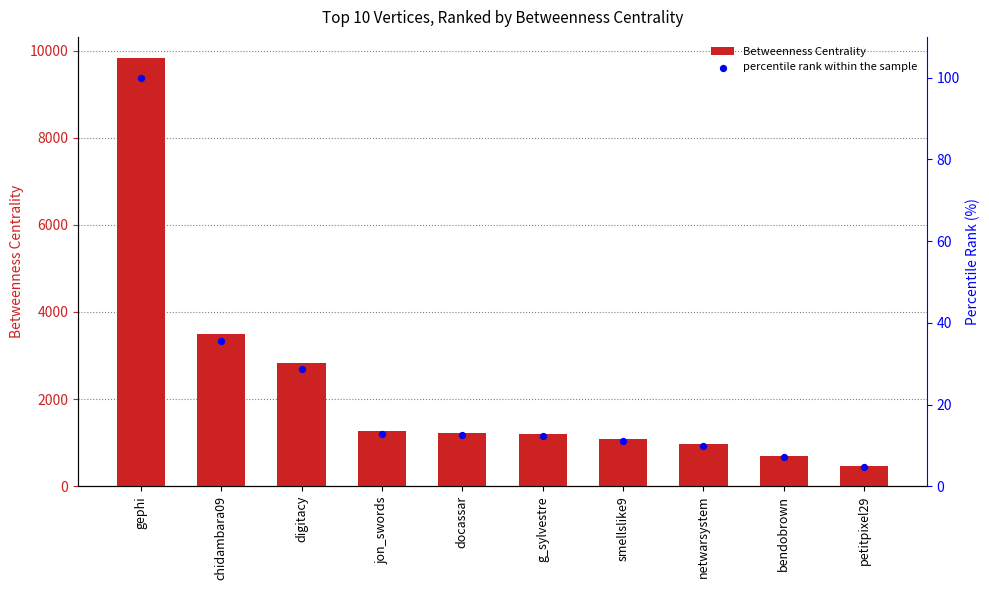

Which series reaches the minimum Y coordinate?

percentile rank within the sample